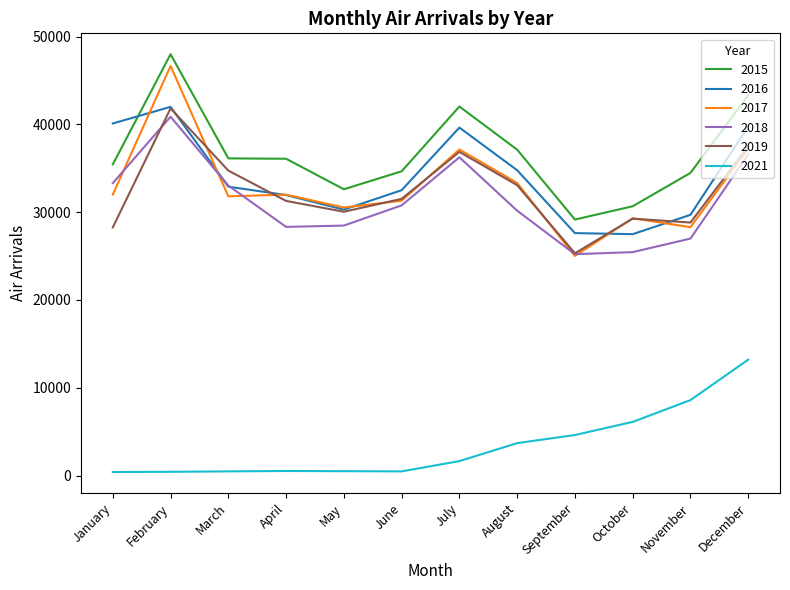

Where does the 2019 series first go above 31521?

February